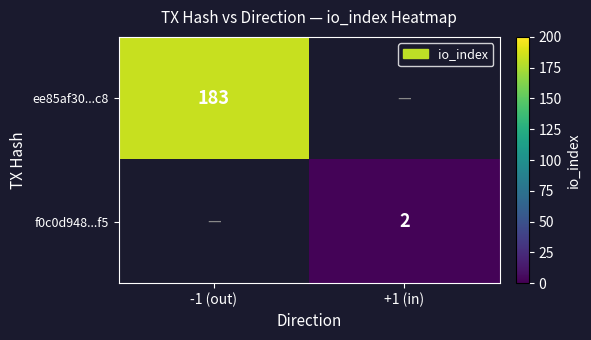

The f0c0d948...f5 series shows 2 at +1 (in). True or false?

True